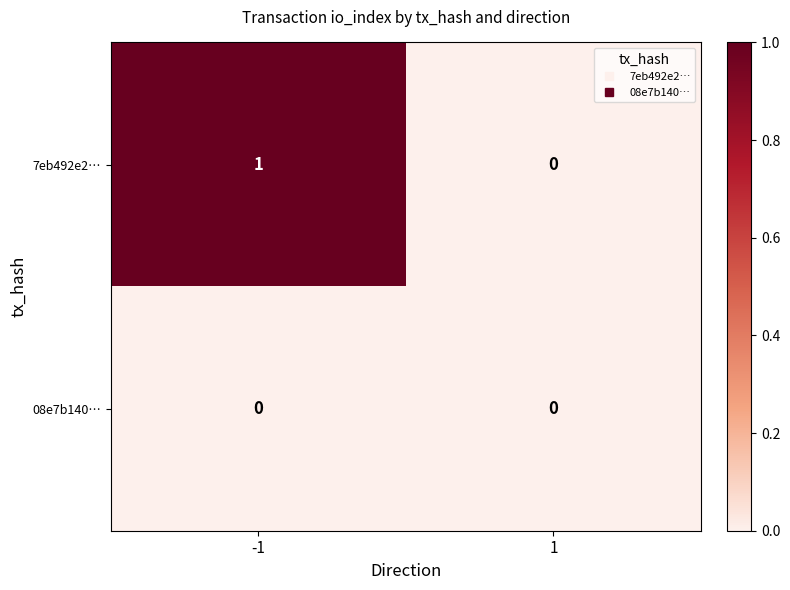

The 7eb492e2… series shows 1 at -1. True or false?

True